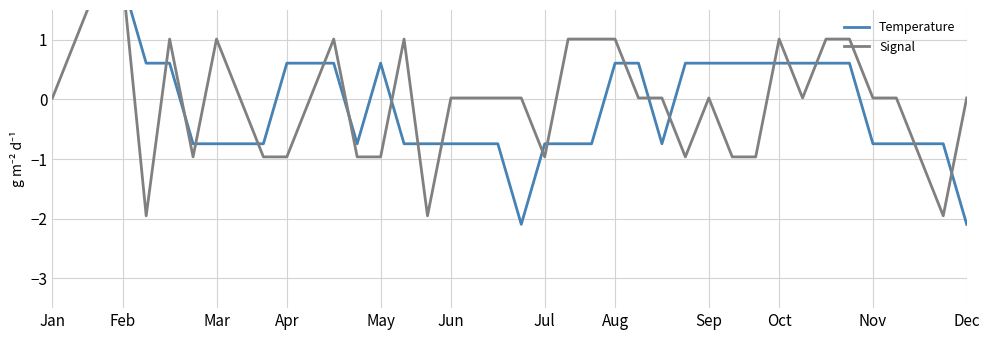

Rank the series at Aug from lowest to highest value.

Temperature, Signal